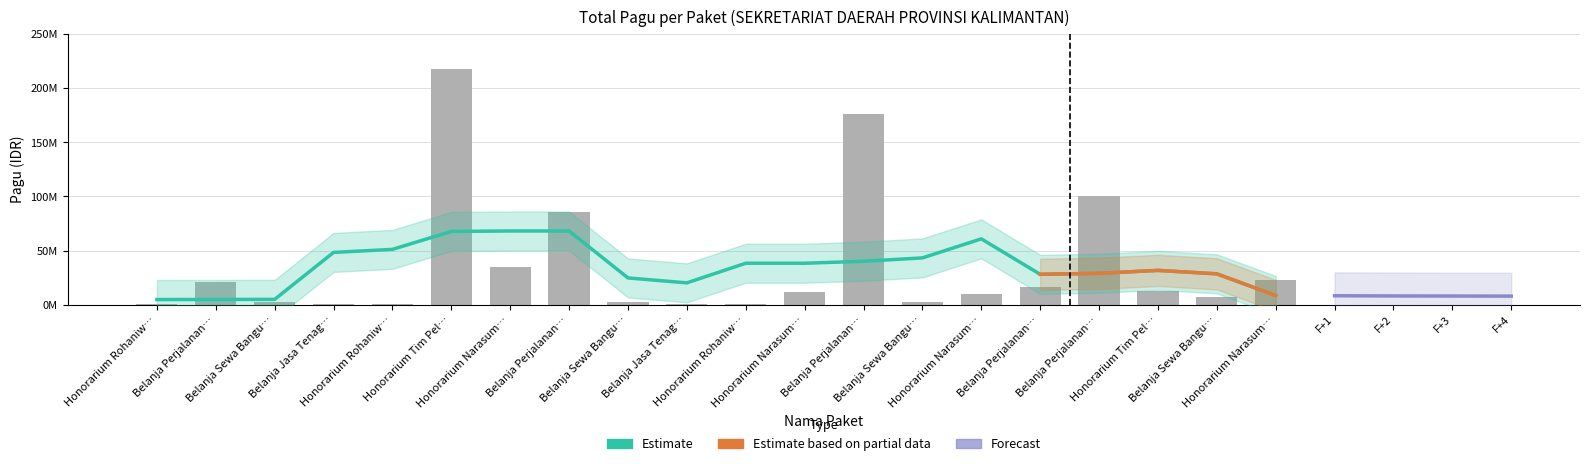

The chart shows a value of 400000 at Belanja Jasa Tenag…. True or false?

True